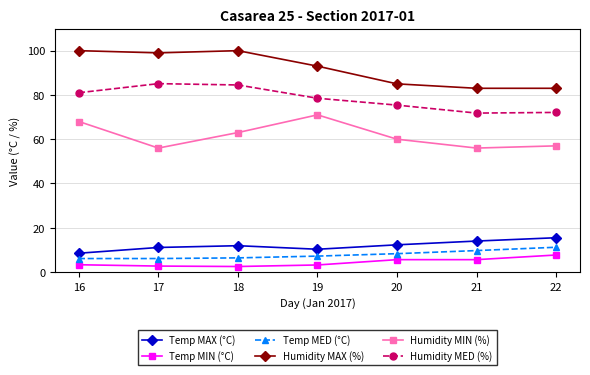

Which series has the widest spread of values?

Humidity MAX (%)